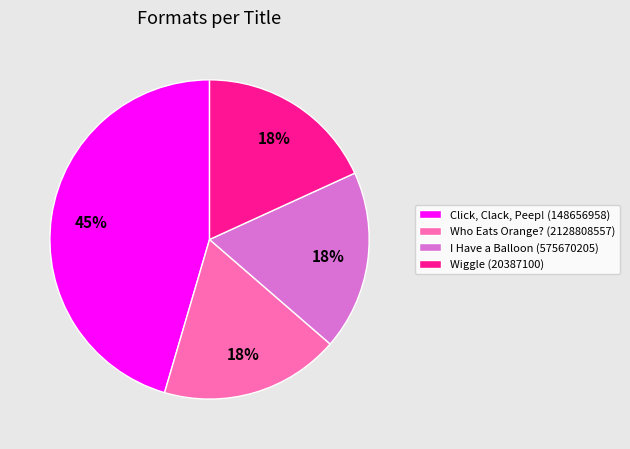

Which slice is the largest?

Click, Clack, Peep! (148656958)